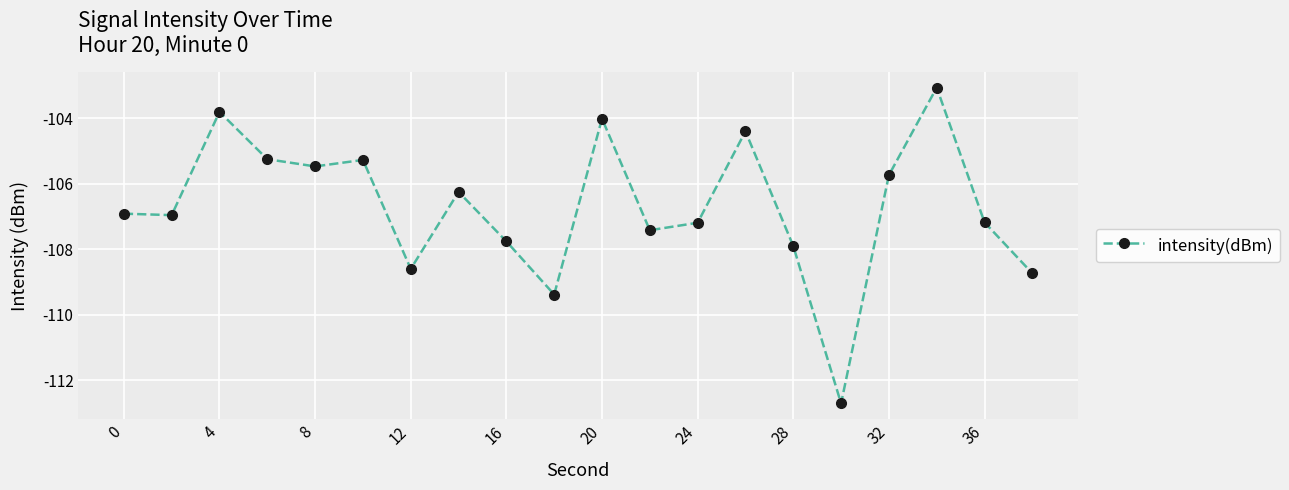

True or false: the data has more than 2 interior local peaks.

True